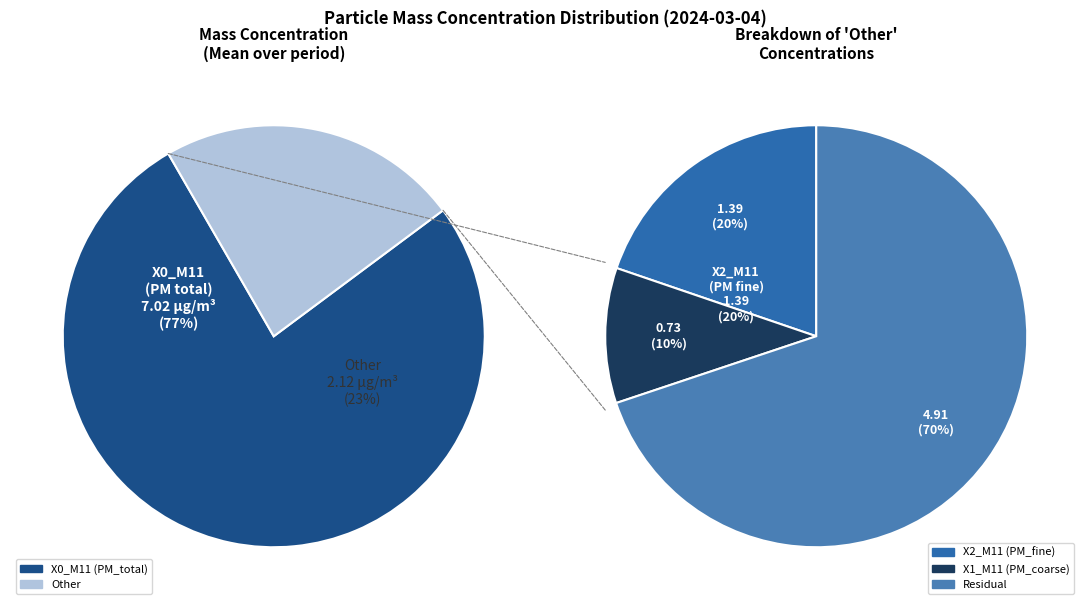

Does 25 account for over 50% of the chart?

No